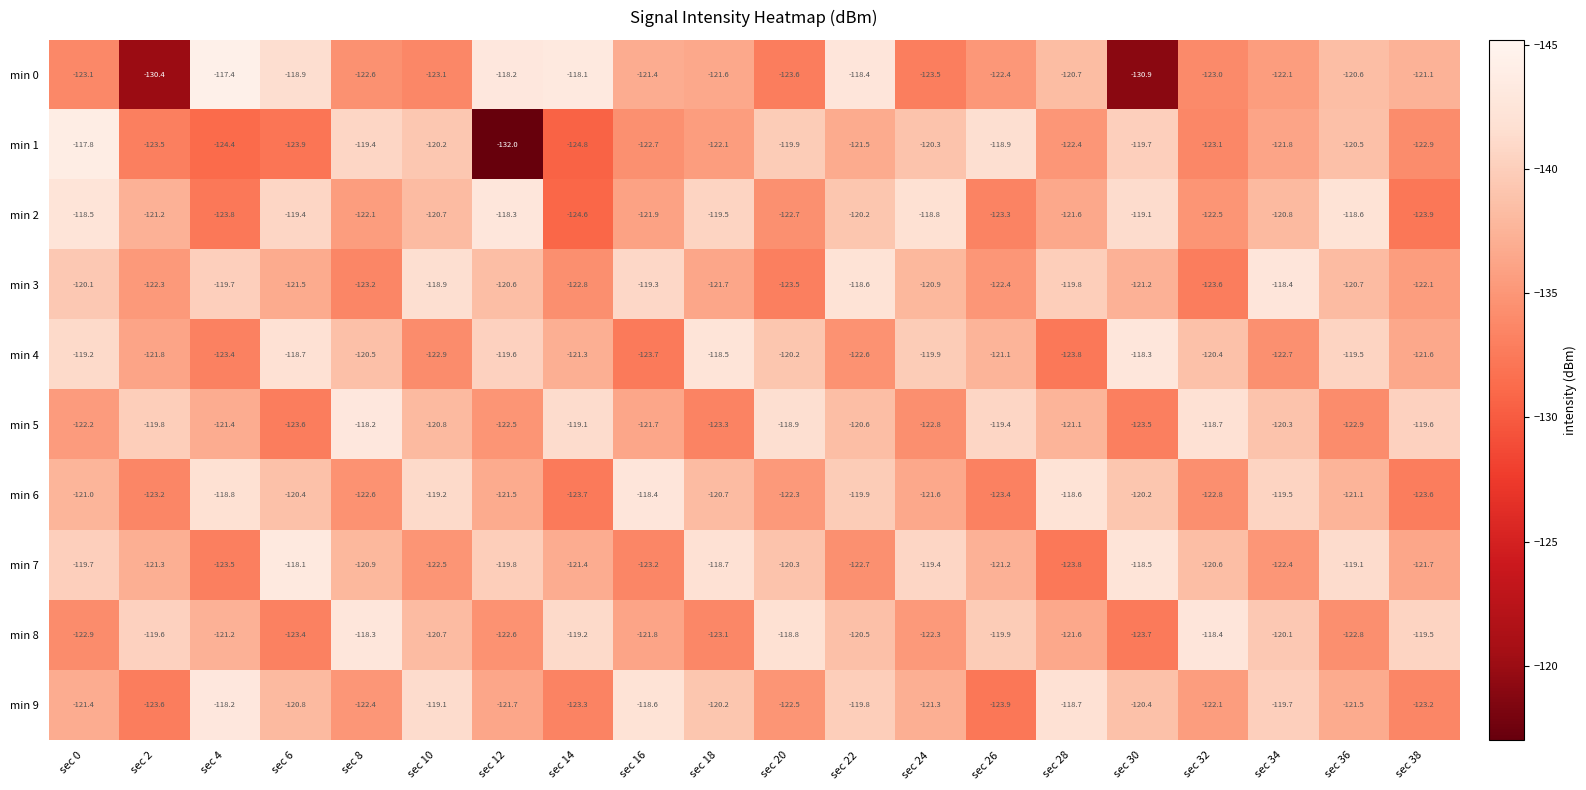

The min 0 series shows -47.3 at sec 36. True or false?

False